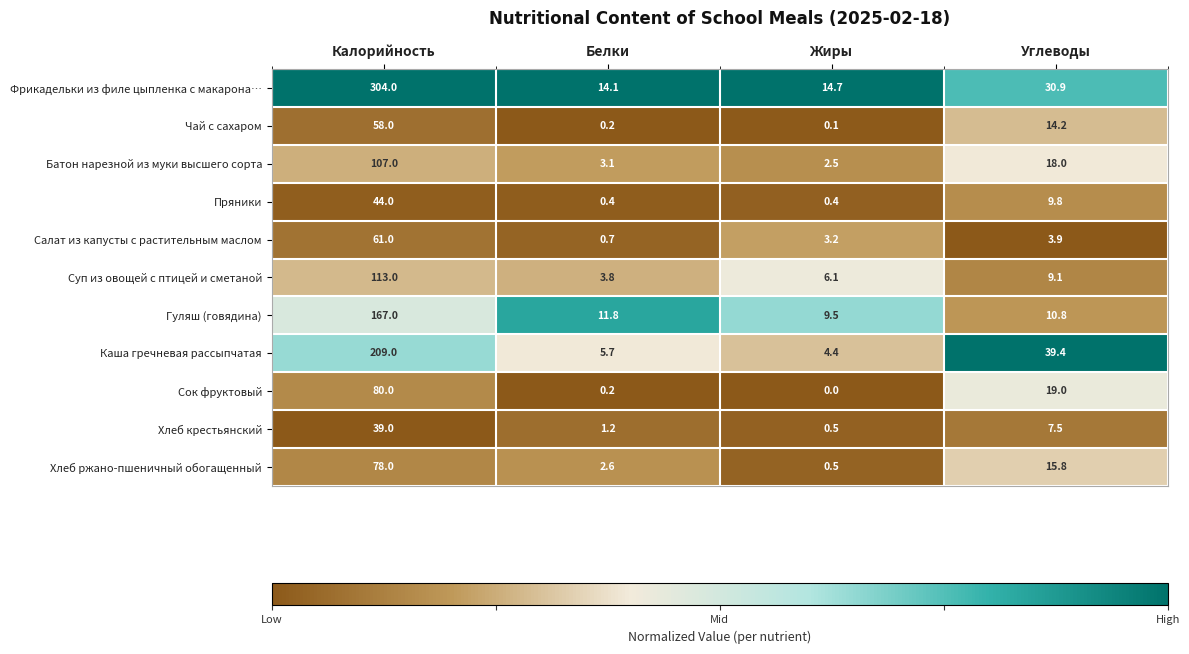

Which series has the largest total across all categories?

Фрикадельки из филе цыпленка с макарона…